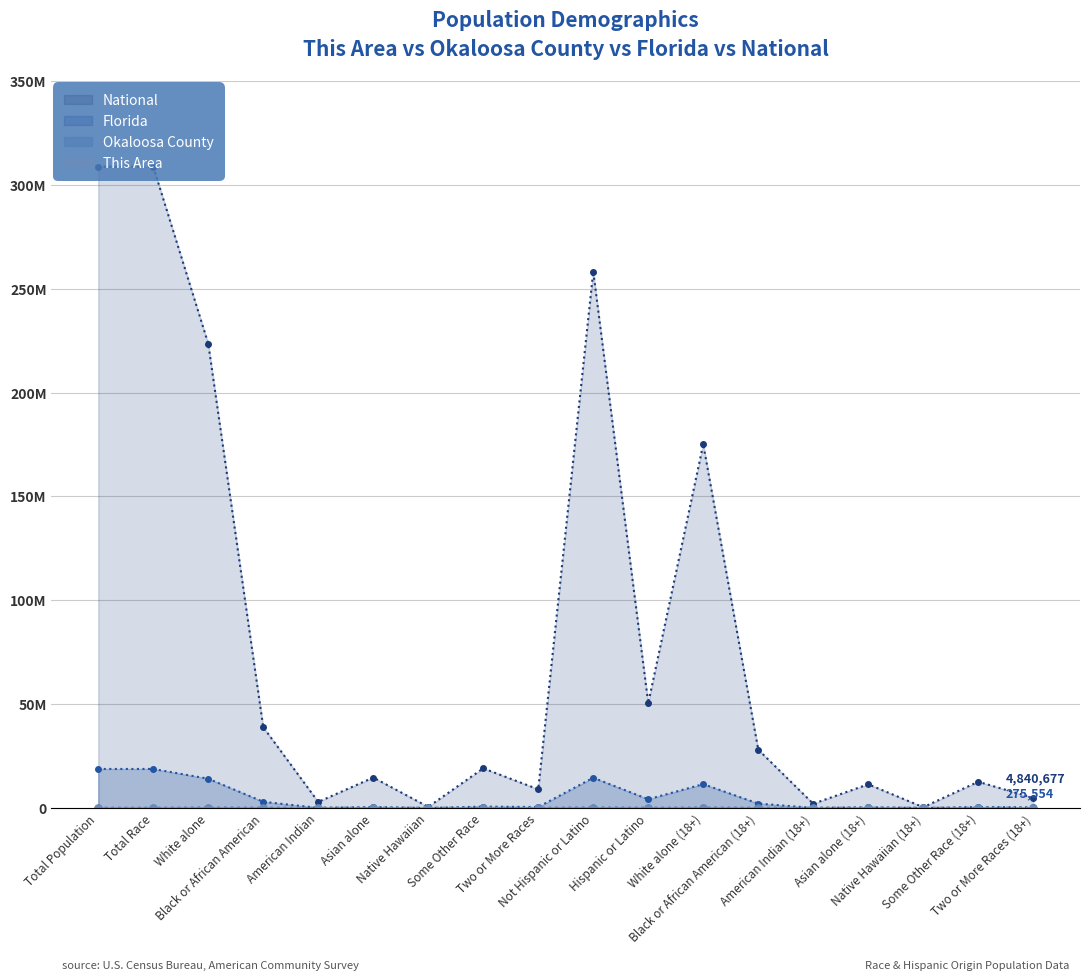

Reading right to left, list all the values displayed in this chart.

This Area: Two or More Races (18+)=86	Some Other Race (18+)=41	Native Hawaiian (18+)=2	Asian alone (18+)=99	American Indian (18+)=15	Black or African American (18+)=116	White alone (18+)=2681	Hispanic or Latino=237	Not Hispanic or Latino=3527	Two or More Races=145	Some Other Race=55	Native Hawaiian=4	Asian alone=112	American Indian=16	Black or African American=154	White alone=3278	Total Race=3	Total Population=3
Okaloosa County: Two or More Races (18+)=3494	Some Other Race (18+)=2486	Native Hawaiian (18+)=262	Asian alone (18+)=4537	American Indian (18+)=871	Black or African American (18+)=12116	White alone (18+)=116668	Hispanic or Latino=12296	Not Hispanic or Latino=168526	Two or More Races=7101	Some Other Race=3592	Native Hawaiian=354	Asian alone=5328	American Indian=1068	Black or African American=16797	White alone=146582	Total Race=764	Total Population=764
Florida: Two or More Races (18+)=275554	Some Other Race (18+)=475221	Native Hawaiian (18+)=9299	Asian alone (18+)=355858	American Indian (18+)=53788	Black or African American (18+)=2136430	White alone (18+)=11493069	Hispanic or Latino=4223806	Not Hispanic or Latino=14577504	Two or More Races=472577	Some Other Race=681144	Native Hawaiian=12286	Asian alone=454821	American Indian=71458	Black or African American=2999862	White alone=14109162	Total Race=18801310	Total Population=18801310
National: Two or More Races (18+)=4840677	Some Other Race (18+)=12651574	Native Hawaiian (18+)=382409	Asian alone (18+)=11422616	American Indian (18+)=2043876	Black or African American (18+)=28088003	White alone (18+)=175134916	Hispanic or Latino=50477594	Not Hispanic or Latino=258267944	Two or More Races=9009073	Some Other Race=19107368	Native Hawaiian=540013	Asian alone=14674252	American Indian=2932248	Black or African American=38929319	White alone=223553265	Total Race=308745538	Total Population=308745538